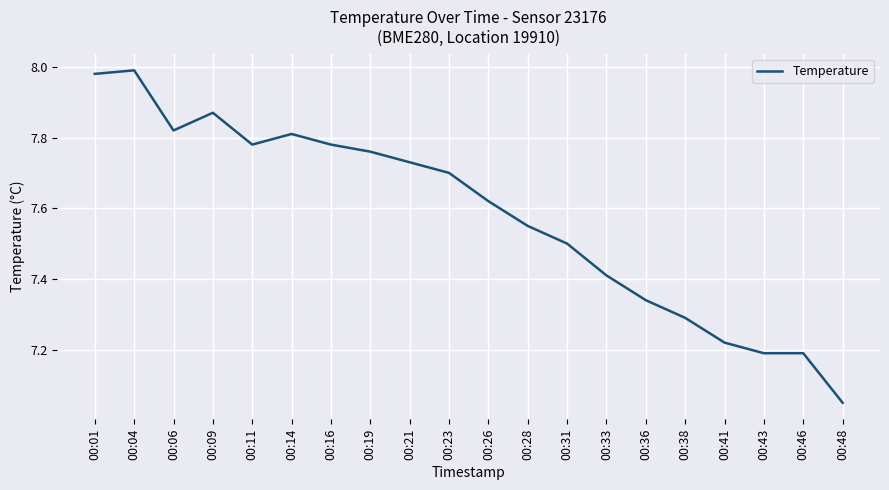

What is the difference between the values at 00:36 and 00:14?

0.5